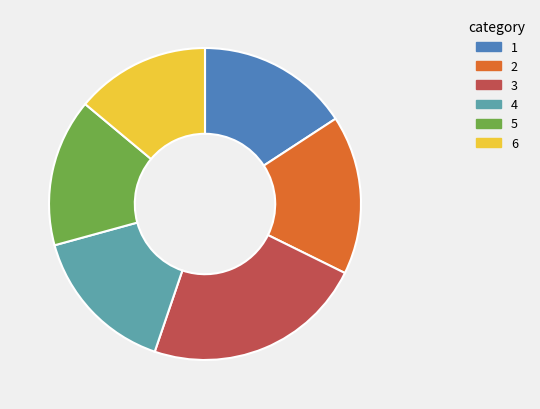

Is there a majority slice in this chart?

No